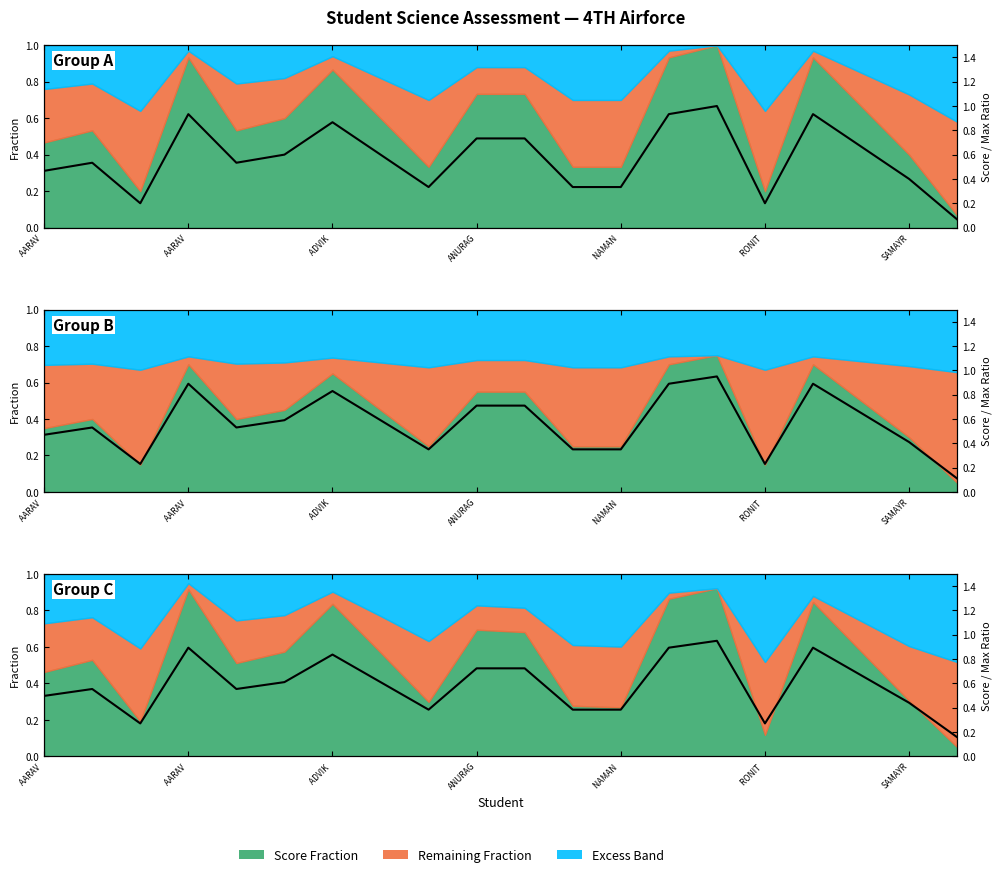

How many lines are shown in the chart?

1